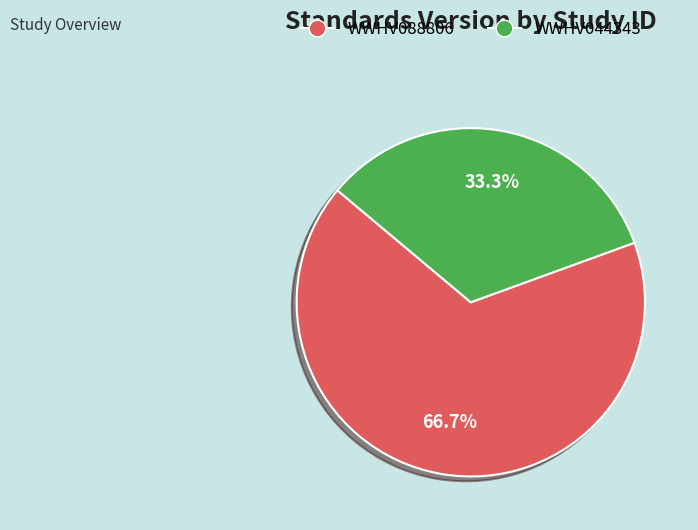

What is the largest slice in the pie chart?

WWHV088806